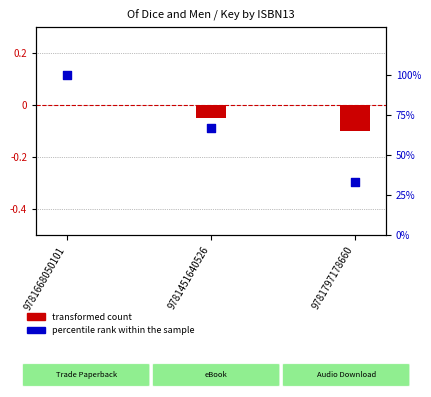

Which series has the largest total across all categories?

percentile rank within the sample